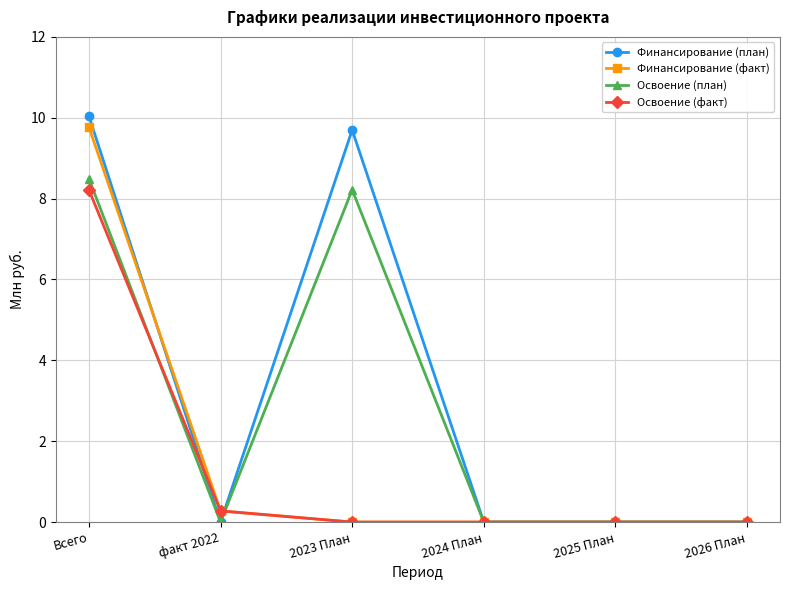

Is the value of Финансирование (факт) at факт 2022 greater than the value of Освоение (факт) at 2023 План?

Yes